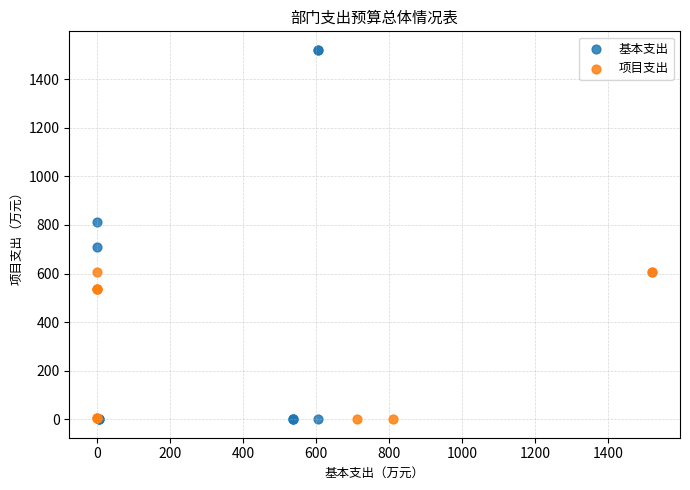

Which series has the largest Y range (max minus min)?

基本支出